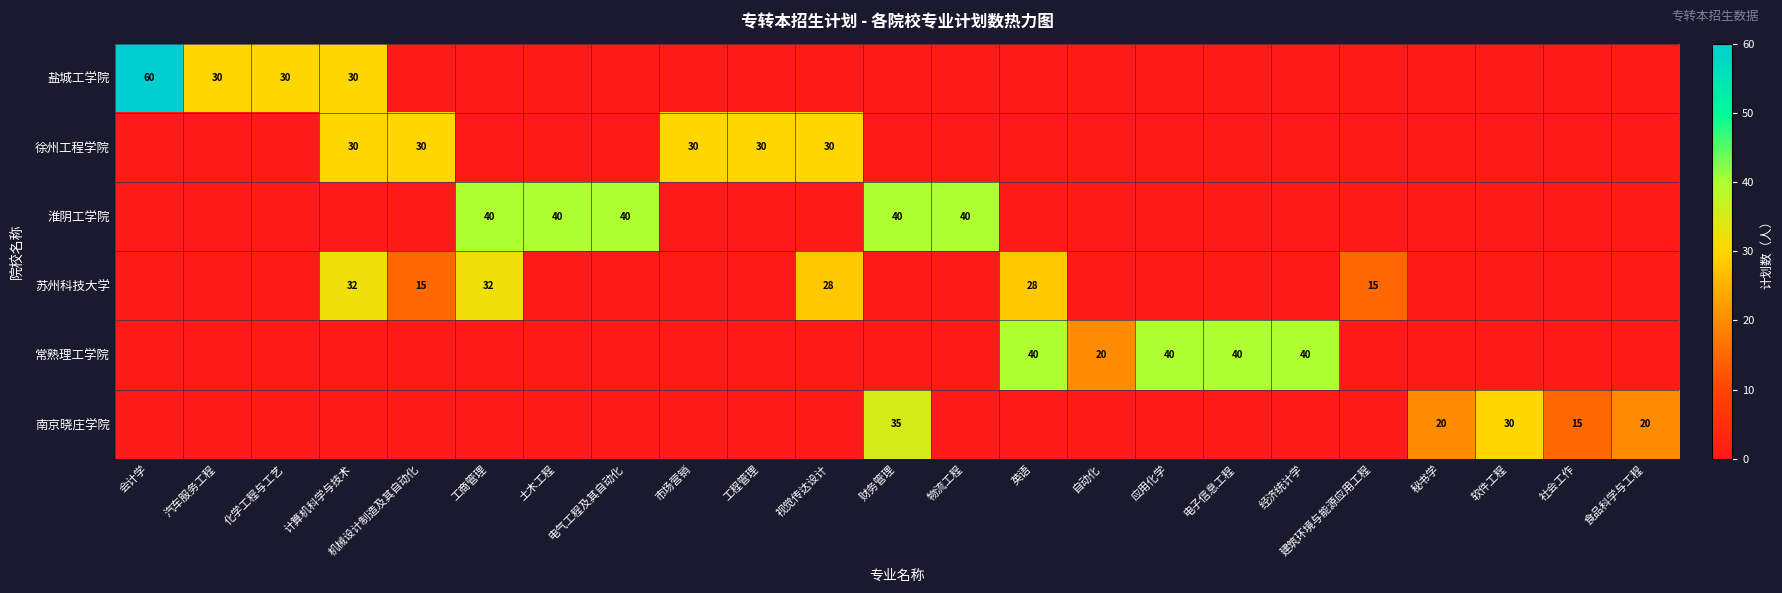

What is the greatest value displayed?

60